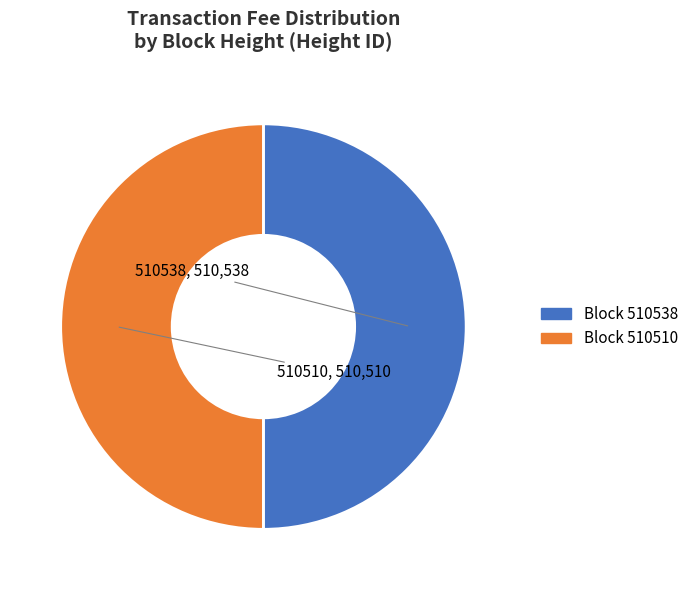

Rank the categories by value from lowest to highest.

510510, 510538